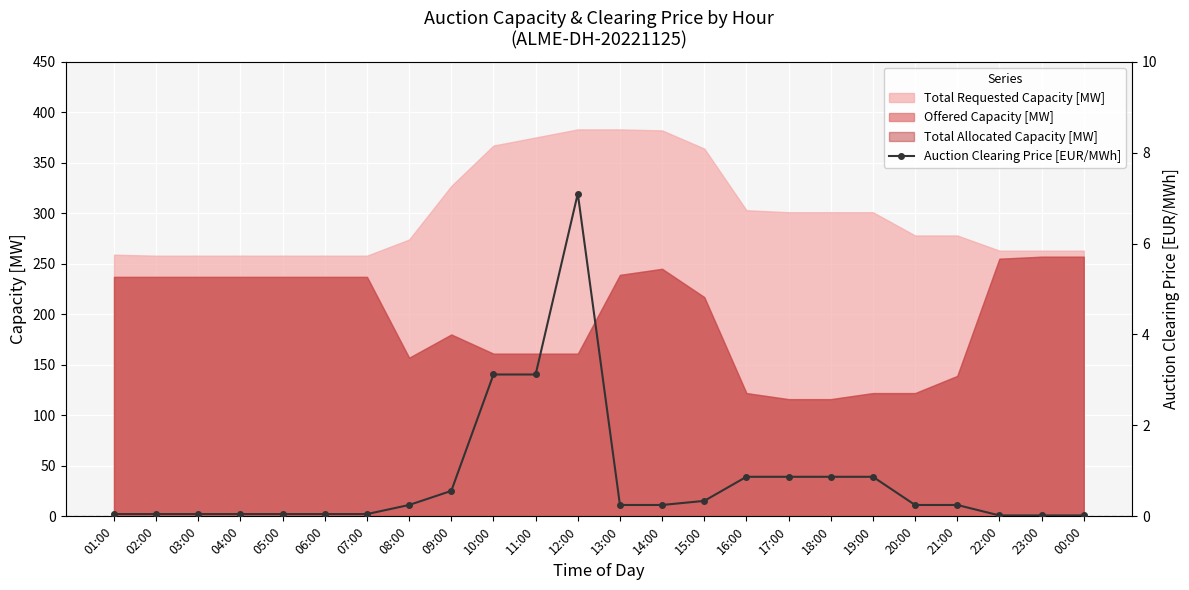

What is the change in value from 01:00 to 15:00?

+0.3